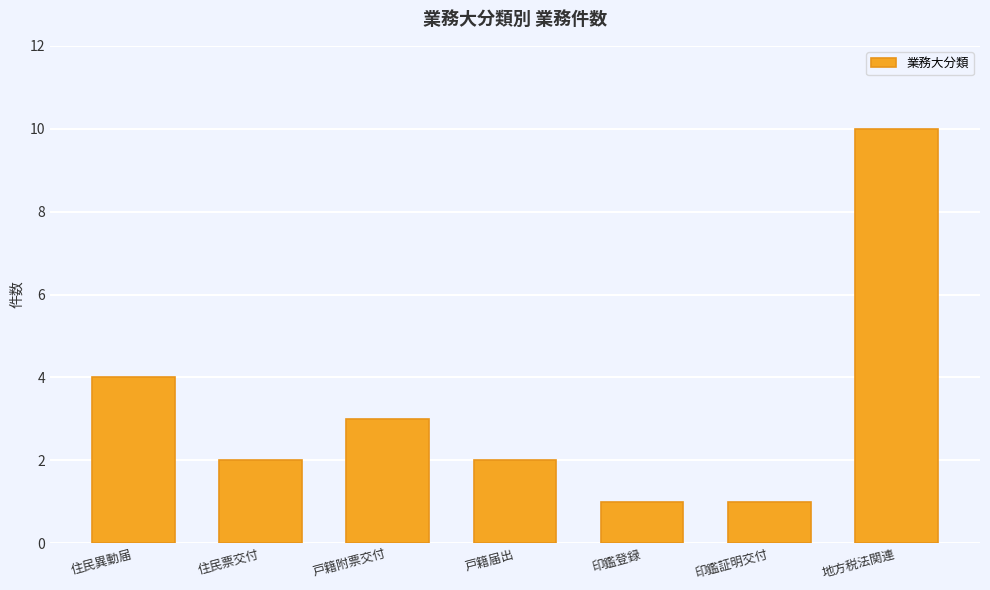

Where does the data first go above 2?

住民異動届